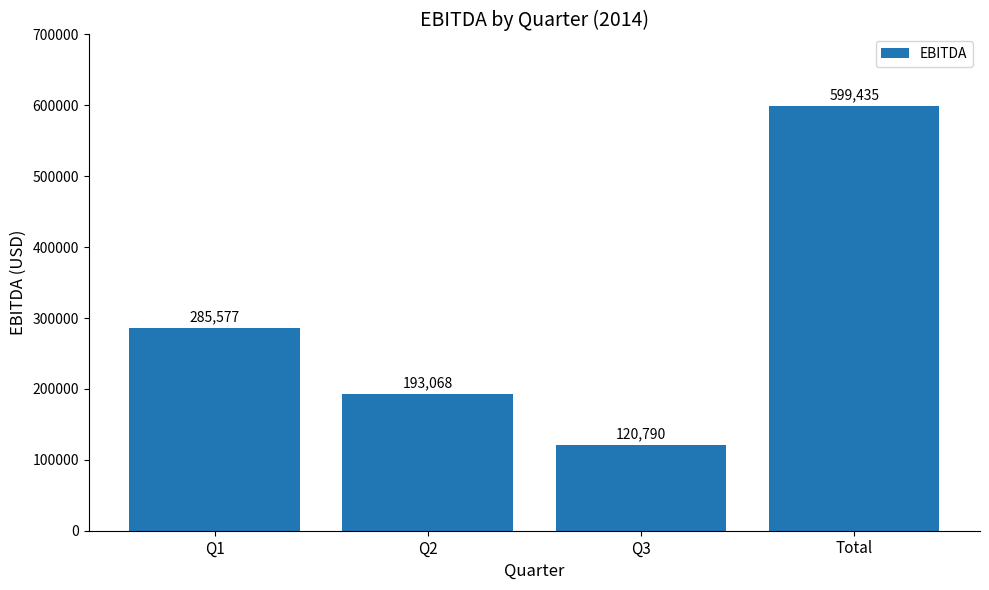

The value at Q3 is 120790. True or false?

True